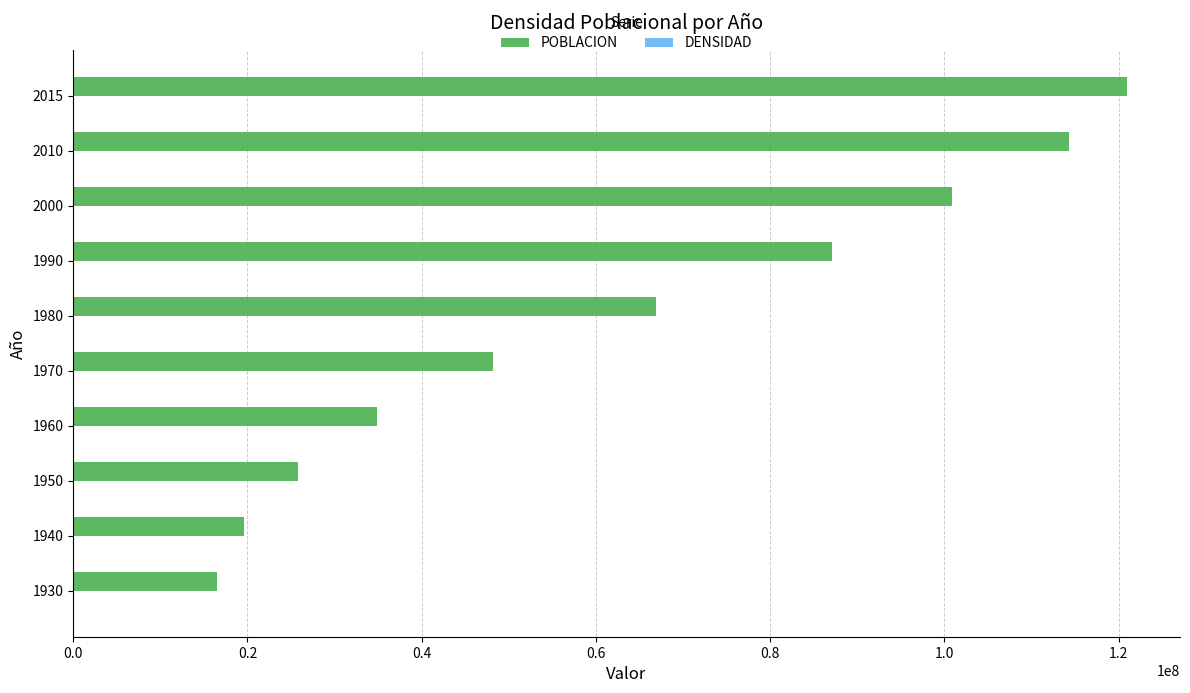

At which category is the sum across all series the highest?

2015